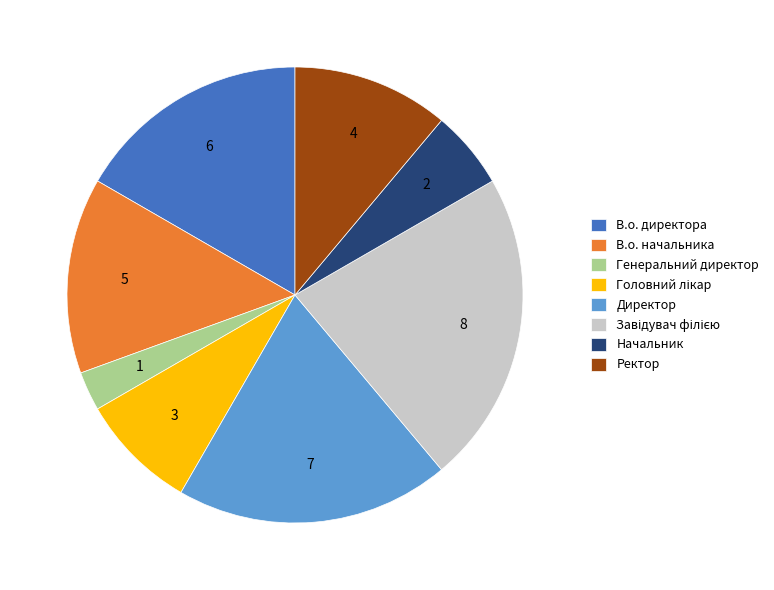

Approximately how many times larger is the value at Начальник compared to Директор?

0.3